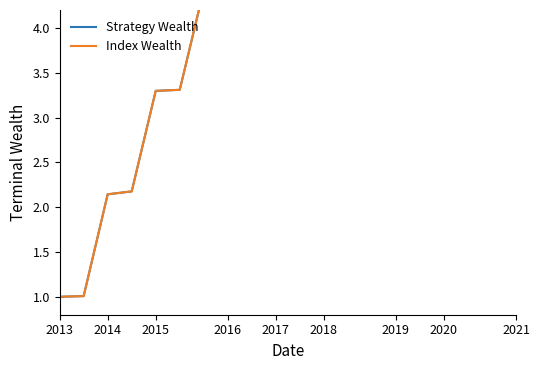

What is the sum of the Strategy Wealth values at 2017 and 2020?

10.2